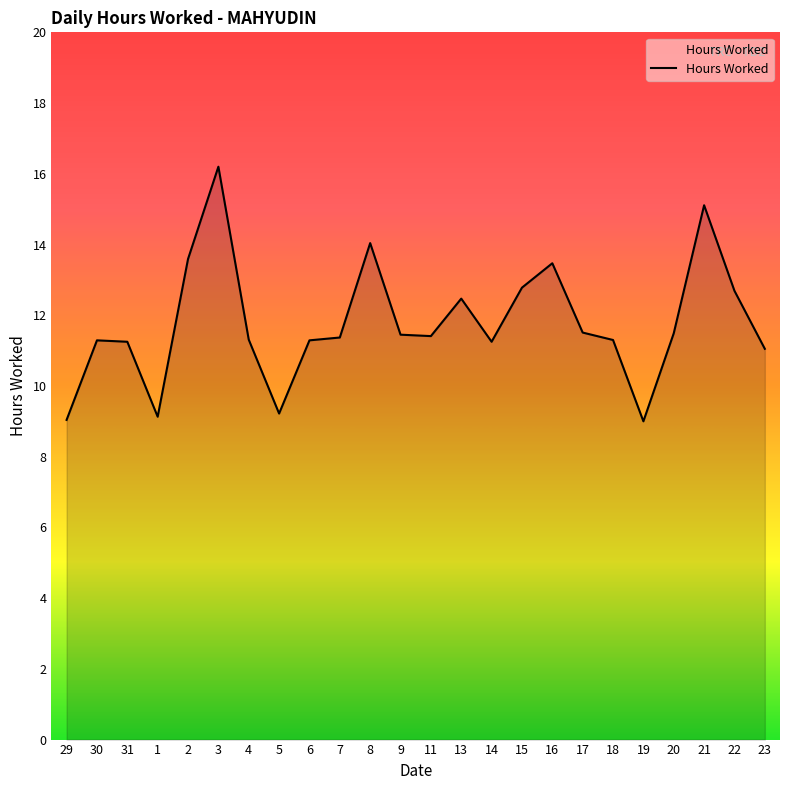

Which has a higher value, 16 or 15?

16